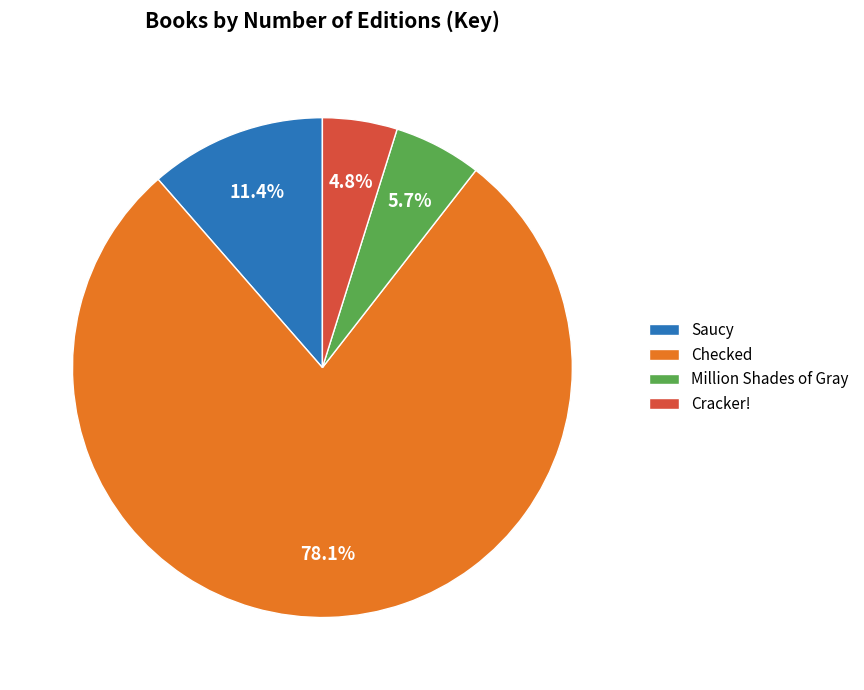

Is Checked the majority of the pie?

Yes